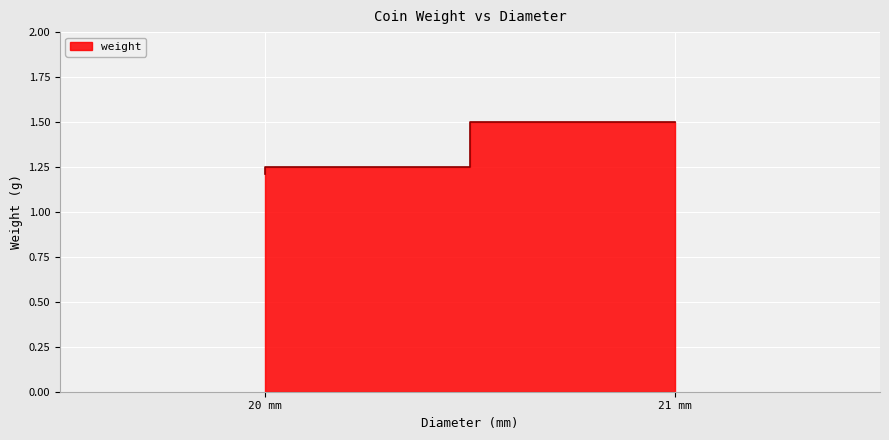

Rank the categories by value from lowest to highest.

20 mm, 20 mm, 21 mm